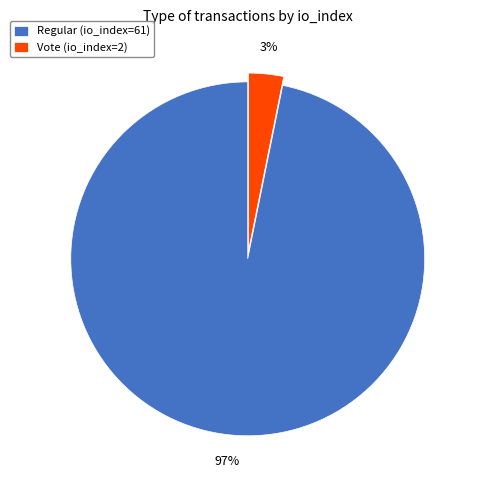

To the nearest percent, what portion does Regular (io_index=61) represent?

97%